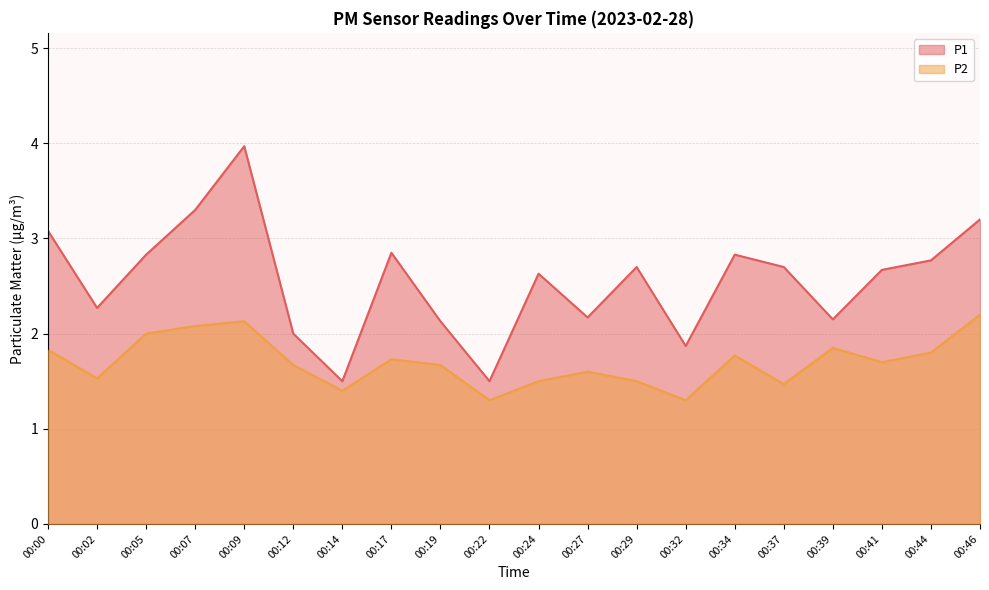

What is the difference between the second highest and minimum values in the P1 series?

1.8